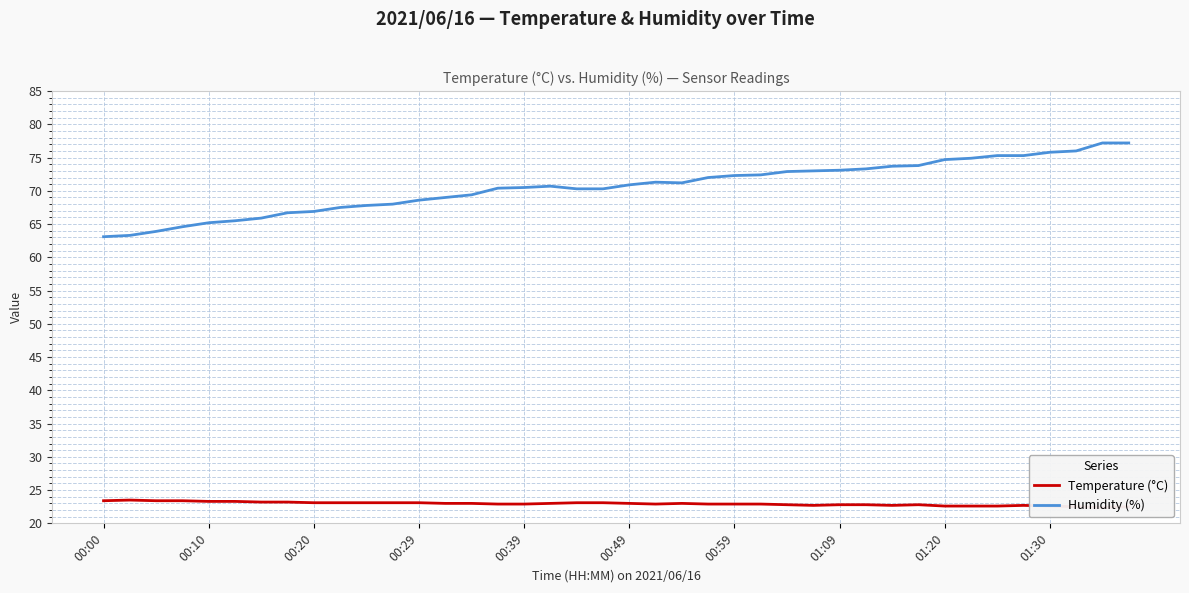

True or false: Humidity (%) and Temperature (°C) intersect in this chart.

False